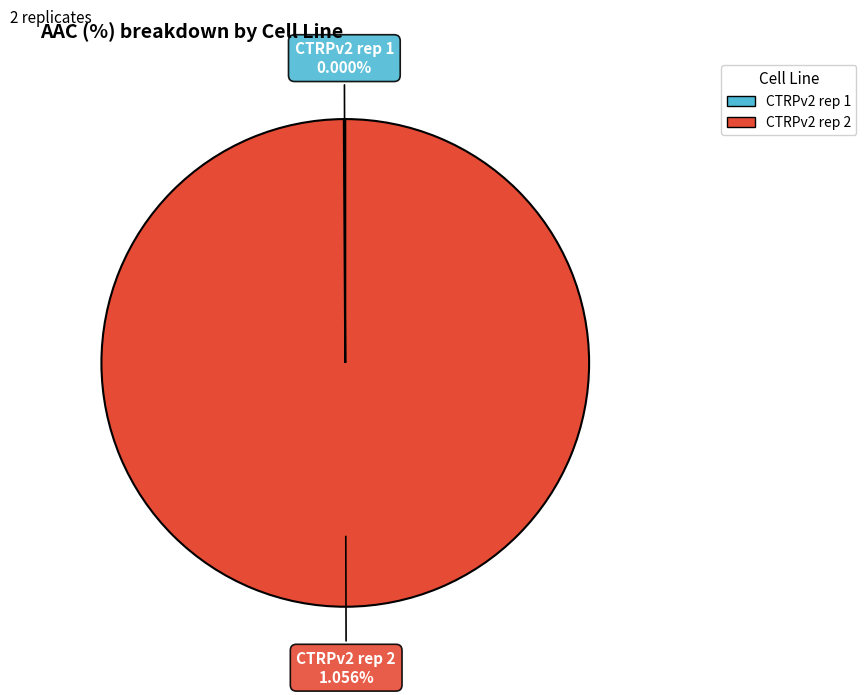

Do CTRPv2 rep 2 and CTRPv2 rep 1 together represent more than half of the pie?

Yes